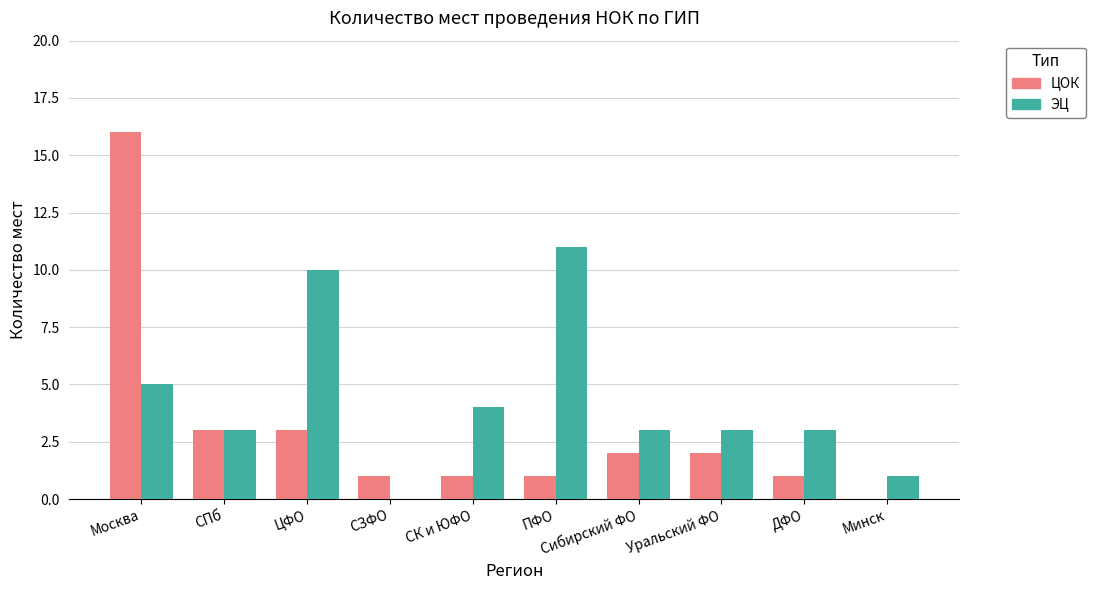

Which category has the highest value in the ЦОК series?

Москва